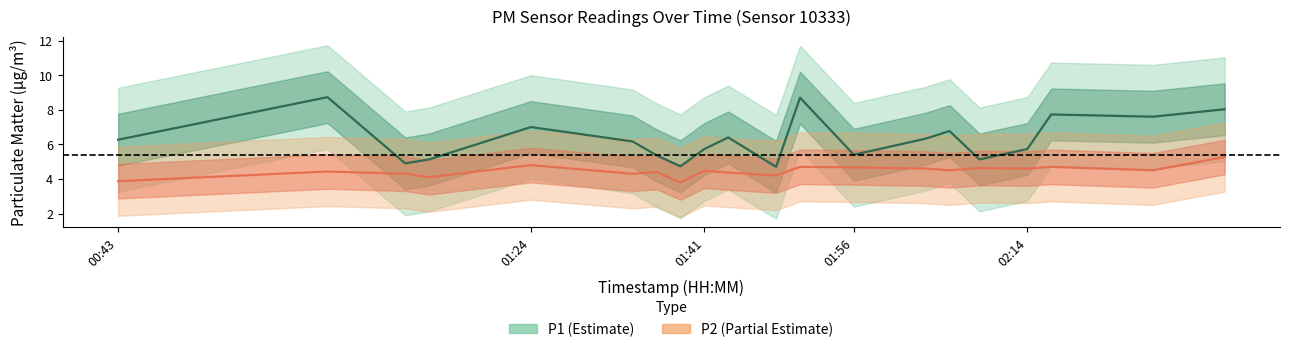

Rank the series by their maximum value, from lowest to highest.

P2, P1